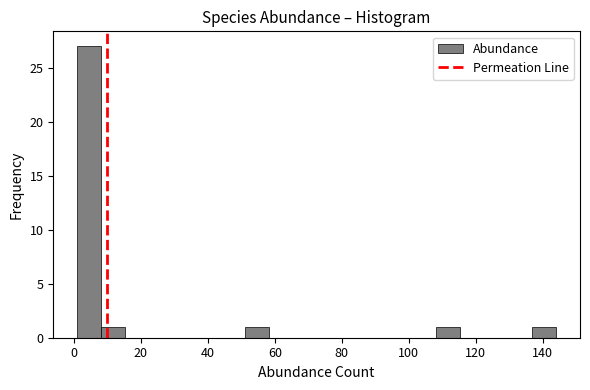

Around what value on the x-axis is the tallest bar? Give the approximate position of its centre, as read against the axis.

4